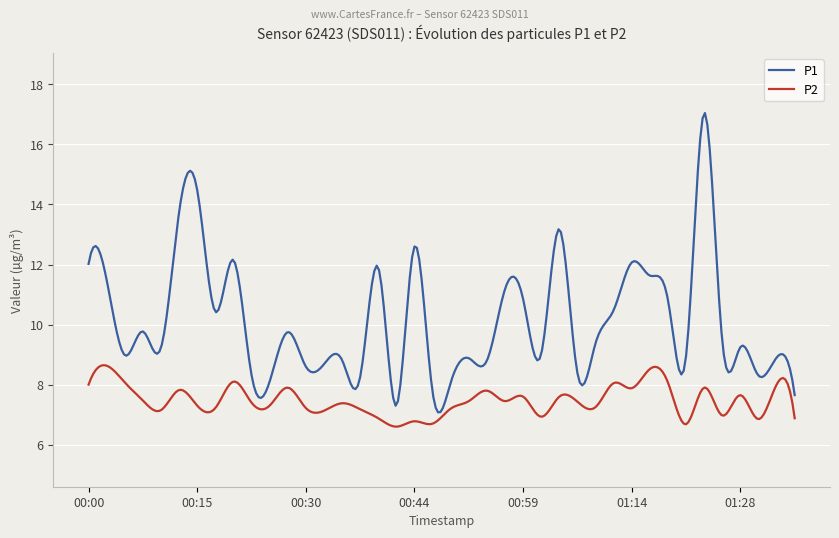

What is the maximum value for P1?

17.0